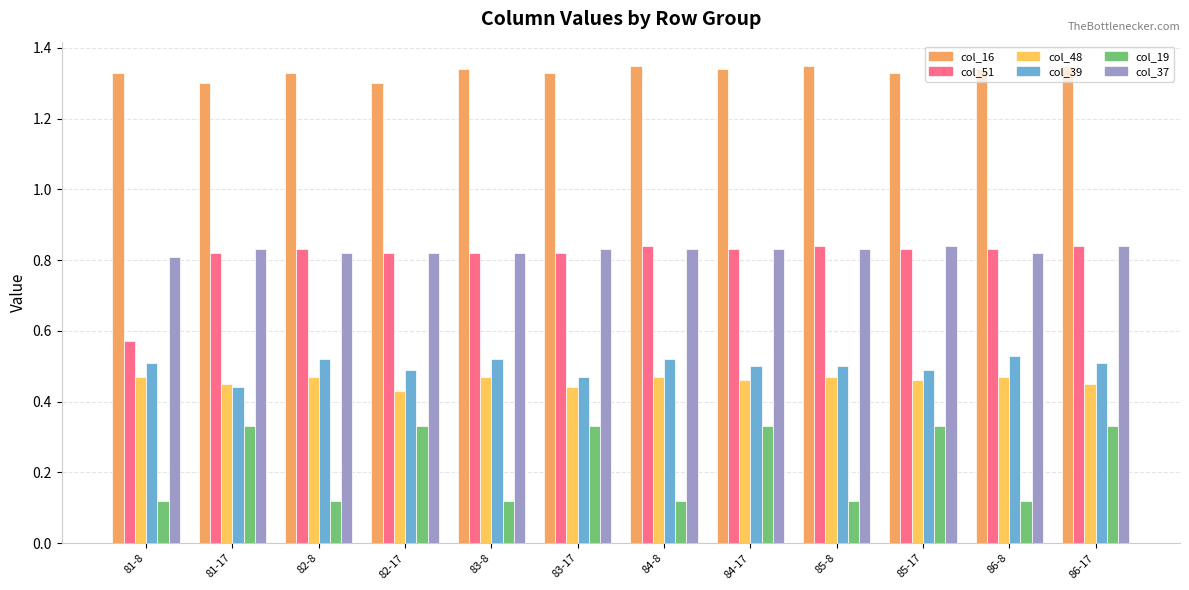

What is the label of the 9th bar from the right?

82-17